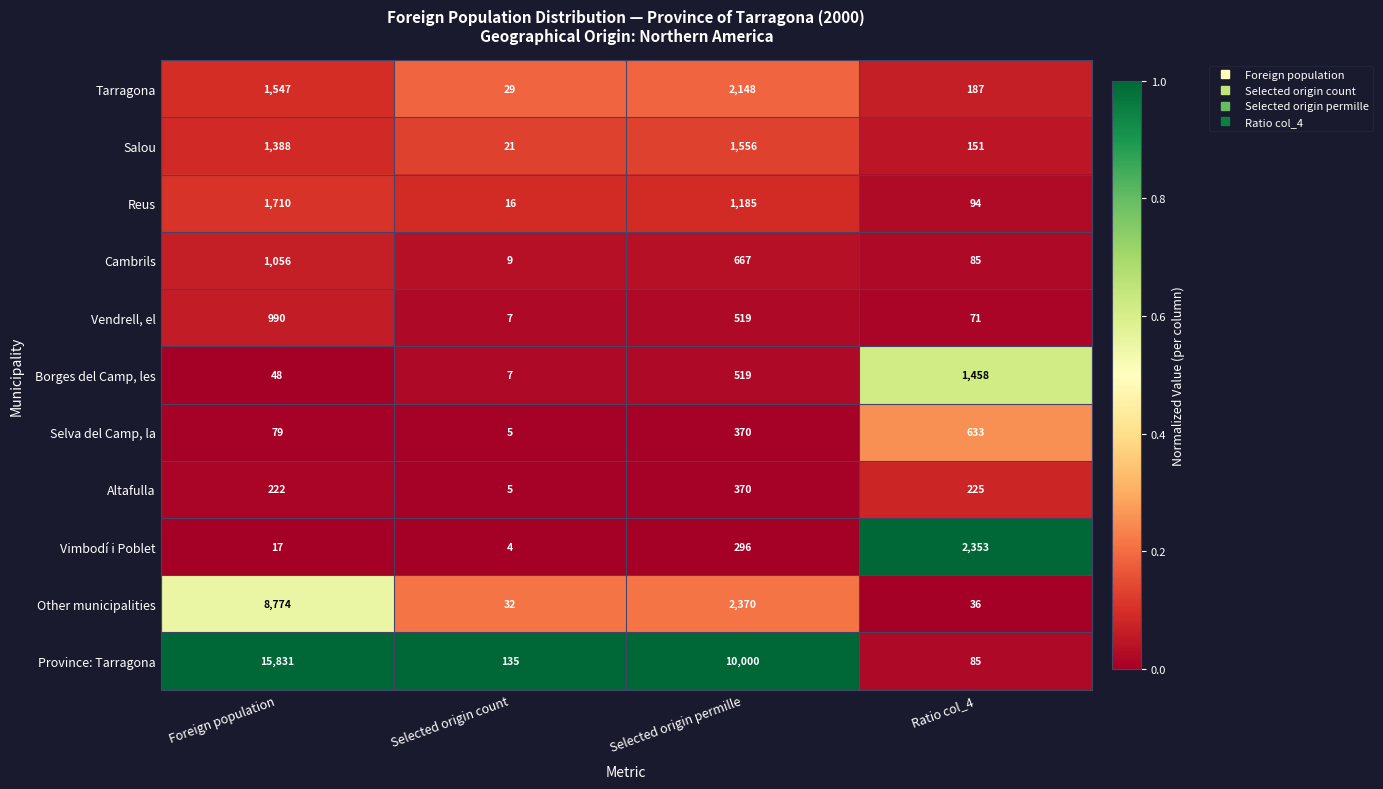

Which label corresponds to the smallest value in the chart?

Selected origin count